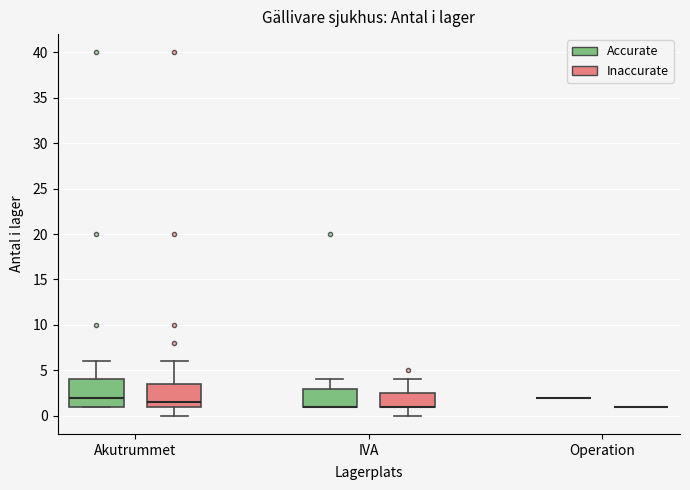

Reading left to right, read every box against the y-axis: the position of its median line, the range the box covers, and the ends of its whiskers. The values are not printed on the chart, so give them approximately, as read against the axis.

Akutrummet (Accurate): median 2.0, box 1.0 to 4.0, whiskers 1.0 to 6.0
Akutrummet (Inaccurate): median 1.5, box 1.0 to 3.5, whiskers 0.0 to 6.0
IVA (Accurate): median 1.0 (drawn on the box's lower edge), box 1.0 to 3.0, whiskers 1.0 to 4.0
IVA (Inaccurate): median 1.0 (drawn on the box's lower edge), box 1.0 to 2.5, whiskers 0.0 to 4.0
Operation (Accurate): box collapsed to a line at 2.0, whiskers 2.0 to 2.0
Operation (Inaccurate): box collapsed to a line at 1.0, whiskers 1.0 to 1.0